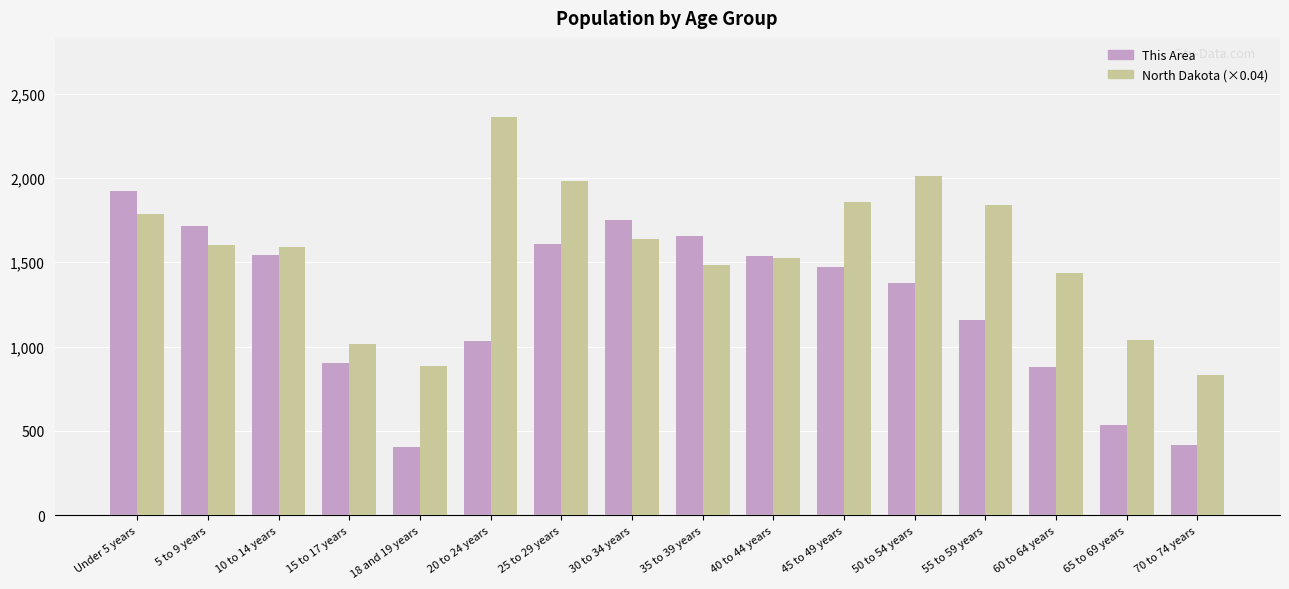

What is the spread (max minus min) of values at 50 to 54 years?

636.1